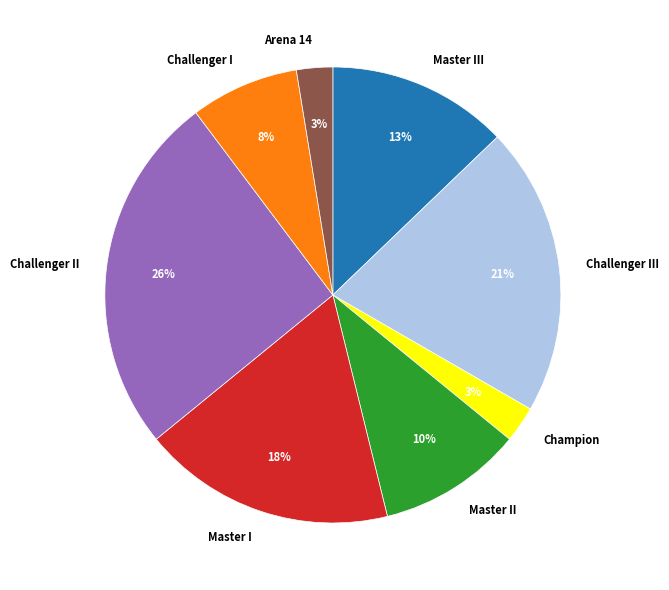

To the nearest percent, what is the combined percentage of Champion and Master I?

21%